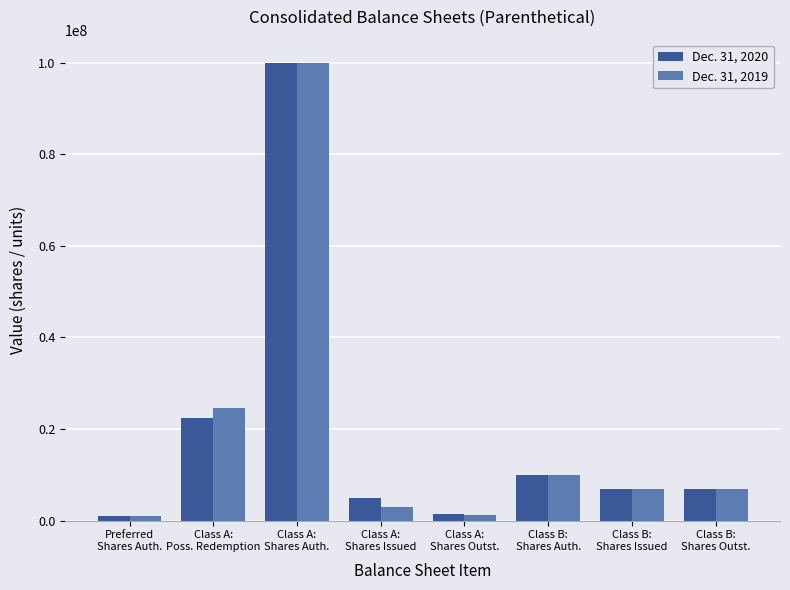

Rank the series by their average value, from highest to lowest.

Dec. 31, 2020, Dec. 31, 2019